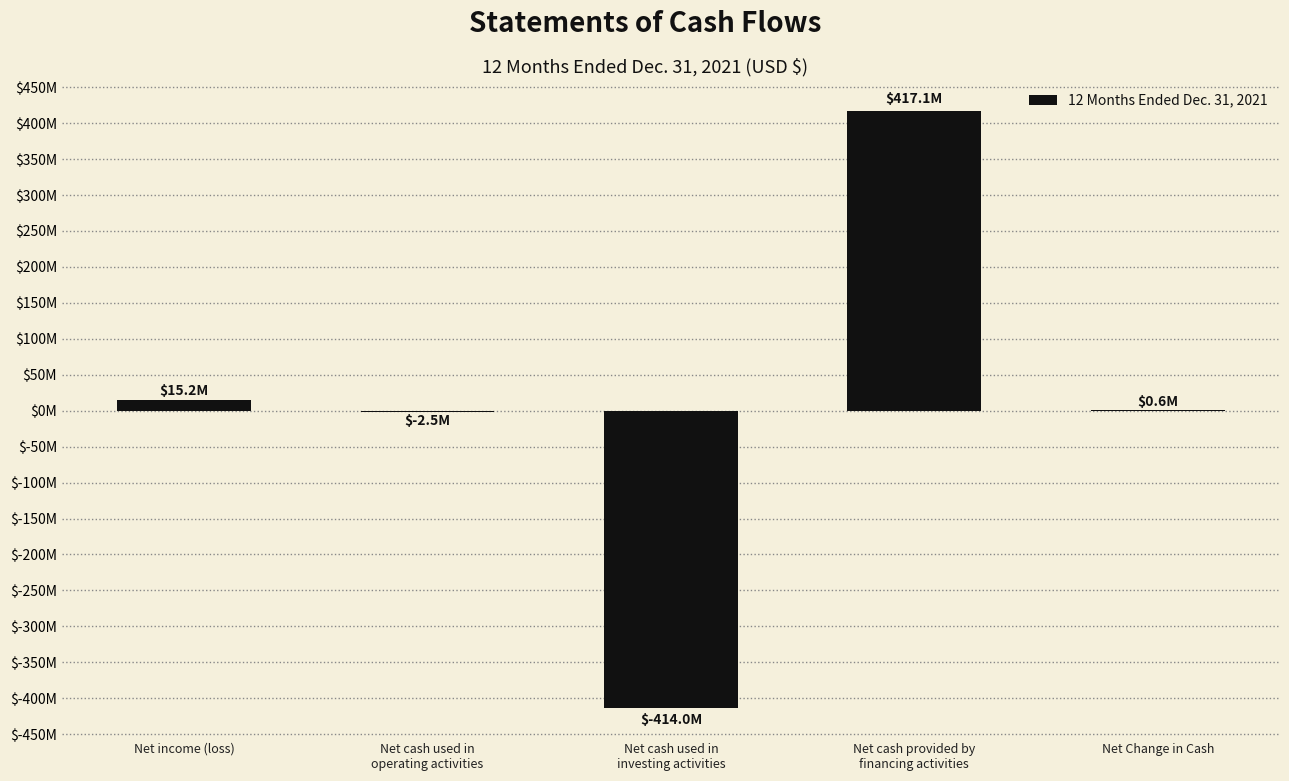

Are the bars horizontal?

No